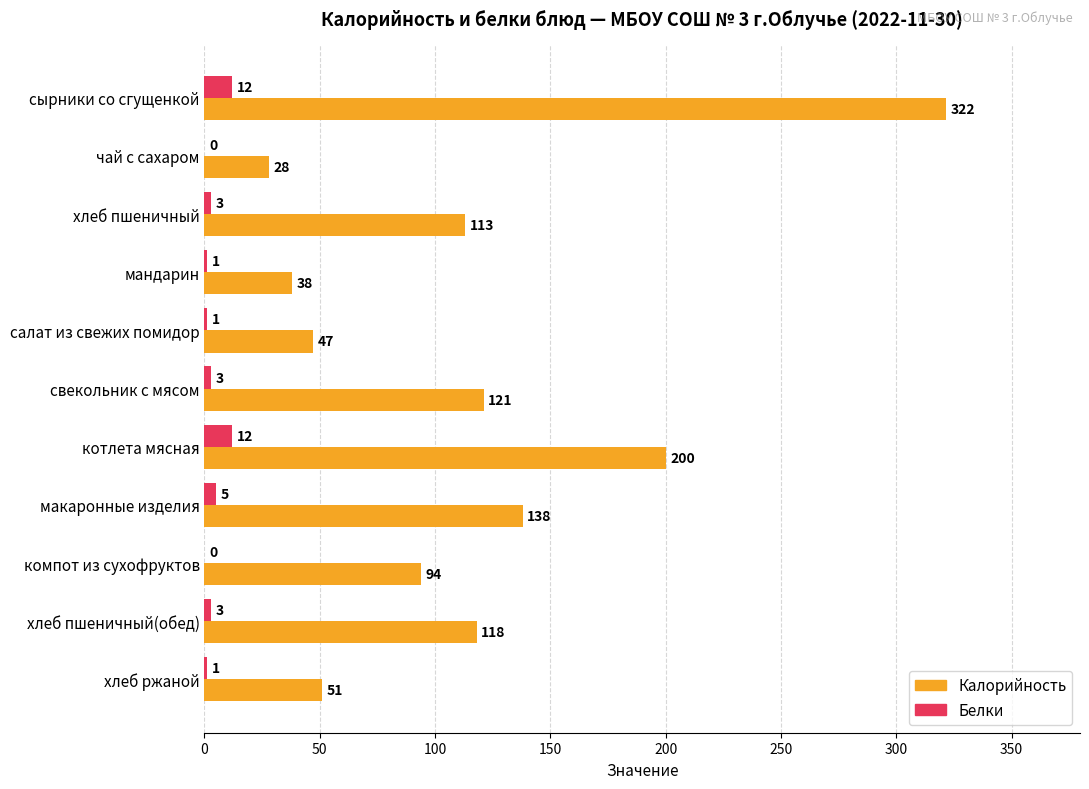

What are all the series names shown in the legend?

Калорийность, Белки